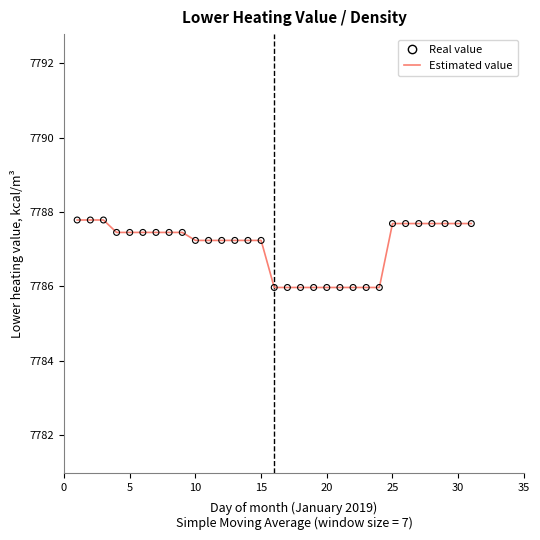

What is the difference between the maximum and minimum values?

1.8